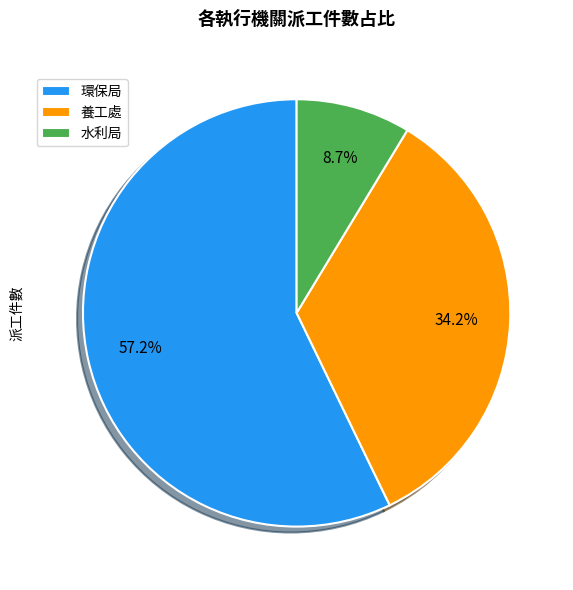

What is the majority slice?

環保局